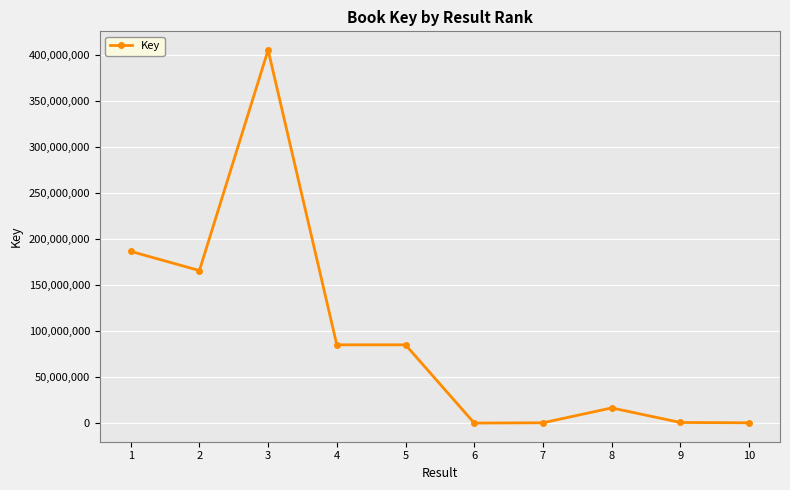

Is it true that the value at 5 is 27569270?

False